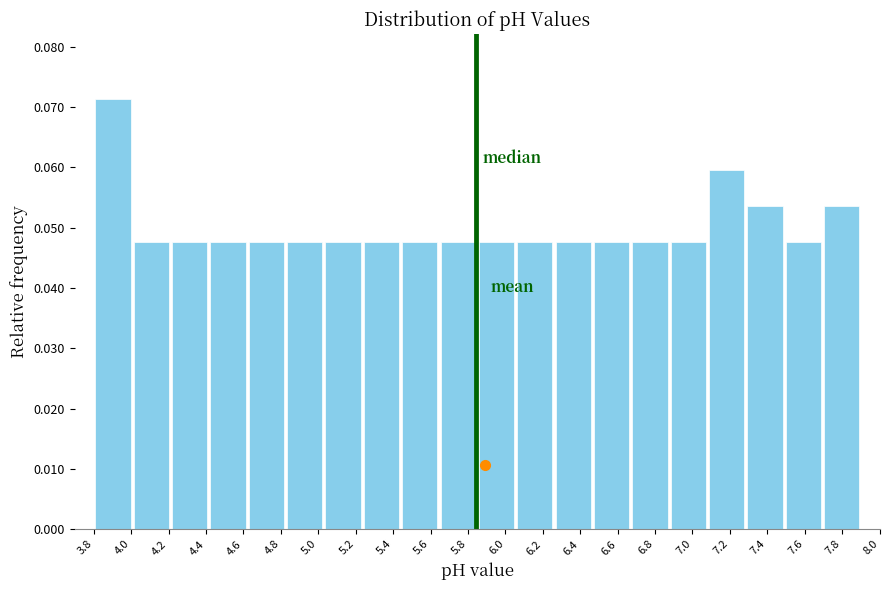

Reading left to right, transcribe this chart: for each bar, give the range it covers on the x-axis and its height. Neither the bar edges nor the heights are printed on the chart, so give them approximately, as read against the axes.

3.800 to 4.005: 0.071
4.005 to 4.210: 0.048
4.210 to 4.415: 0.048
4.415 to 4.620: 0.048
4.620 to 4.825: 0.048
4.825 to 5.030: 0.048
5.030 to 5.235: 0.048
5.235 to 5.440: 0.048
5.440 to 5.645: 0.048
5.645 to 5.850: 0.048
5.850 to 6.055: 0.048
6.055 to 6.260: 0.048
6.260 to 6.465: 0.048
6.465 to 6.670: 0.048
6.670 to 6.875: 0.048
6.875 to 7.080: 0.048
7.080 to 7.285: 0.060
7.285 to 7.490: 0.054
7.490 to 7.695: 0.048
7.695 to 7.900: 0.054